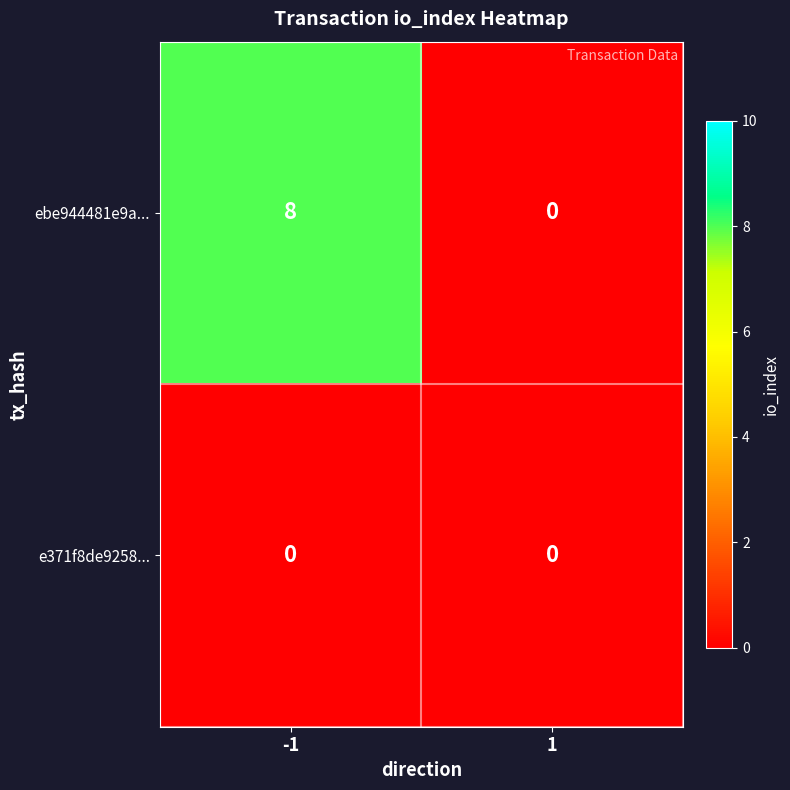

Reading left to right, extract all data points from this chart.

ebe944481e9a...: 8	0
e371f8de9258...: 0	0